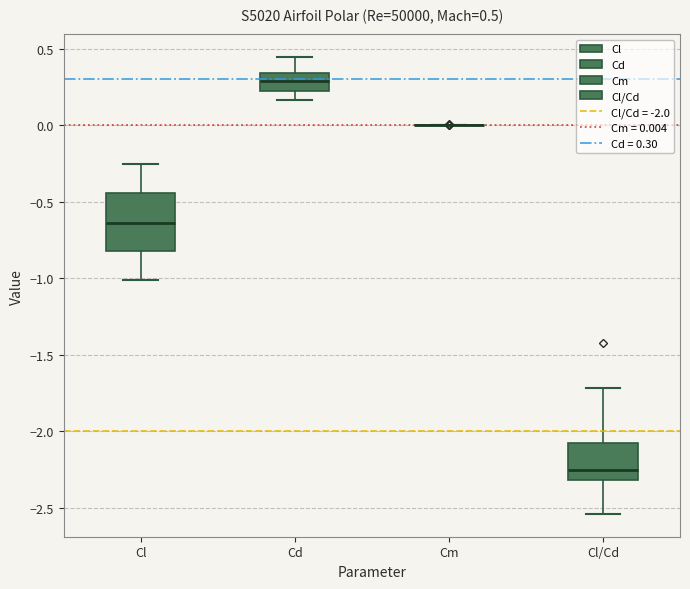

Which box is the tallest, from its lower edge to its upper edge?

Cl